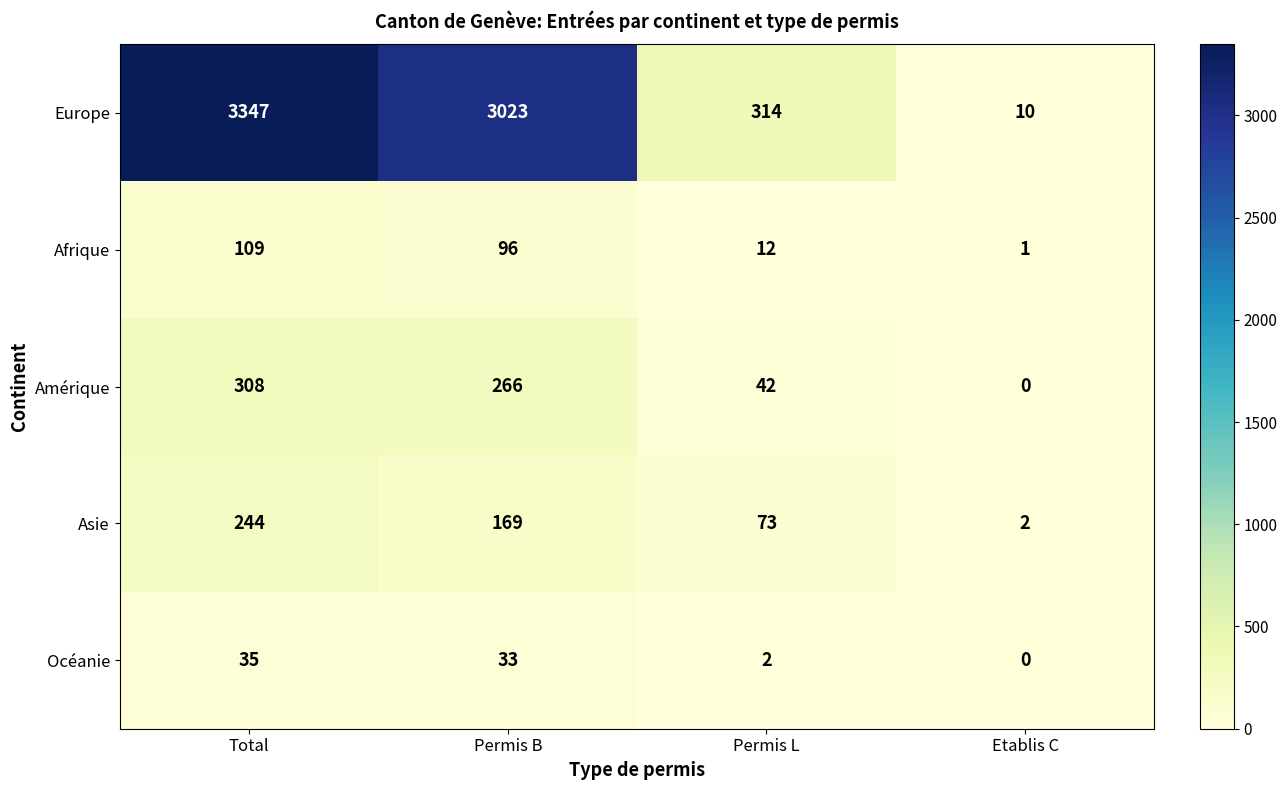

What is the sum of all Europe values?

6694